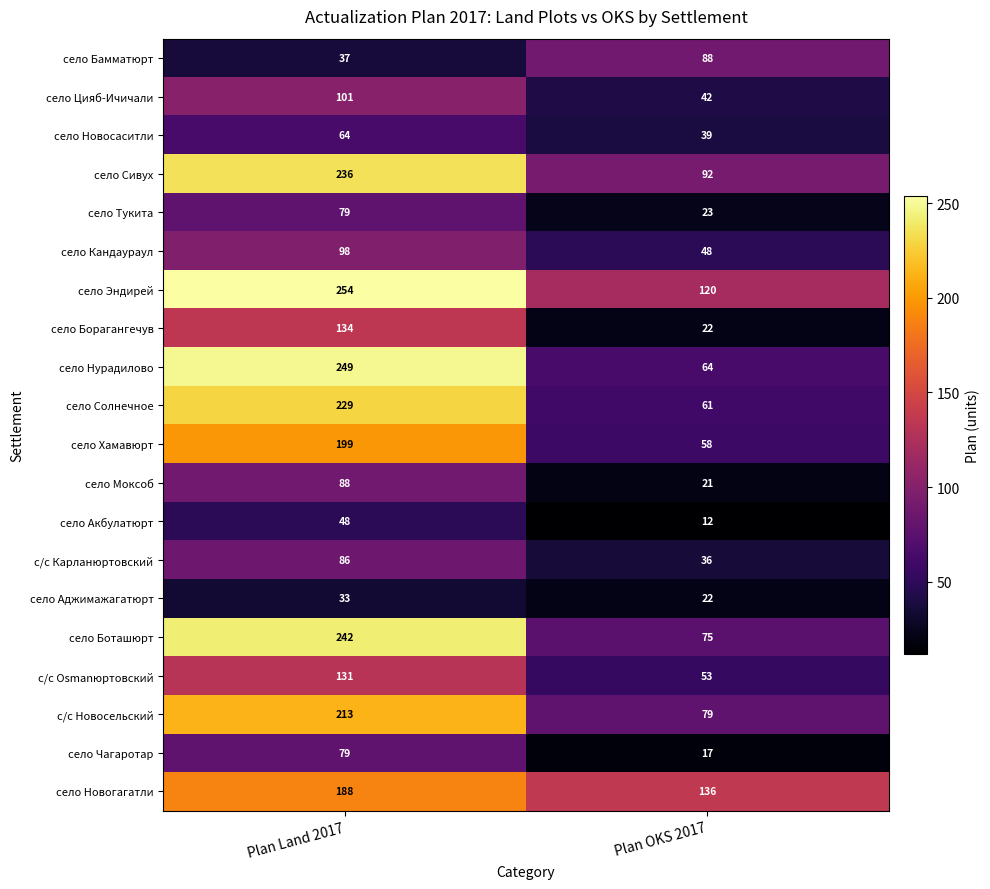

Is the value of село Акбулатюрт at Plan Land 2017 greater than the value of село Сивух at Plan Land 2017?

No